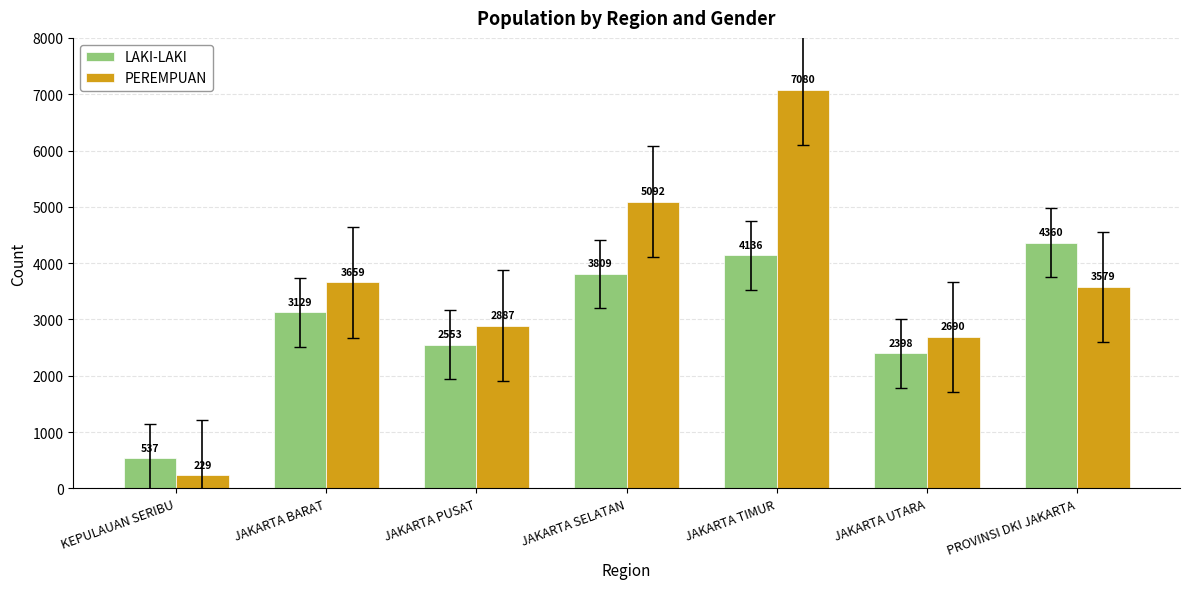

What is the spread (max minus min) of values at JAKARTA UTARA?

292